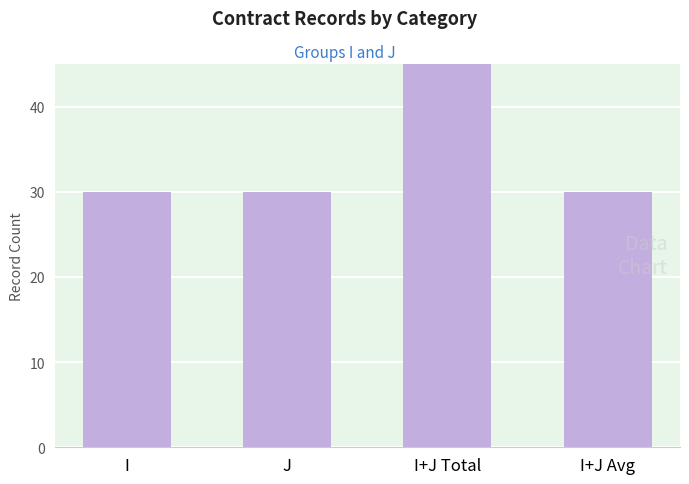

Which category has the lowest value across all series?

I